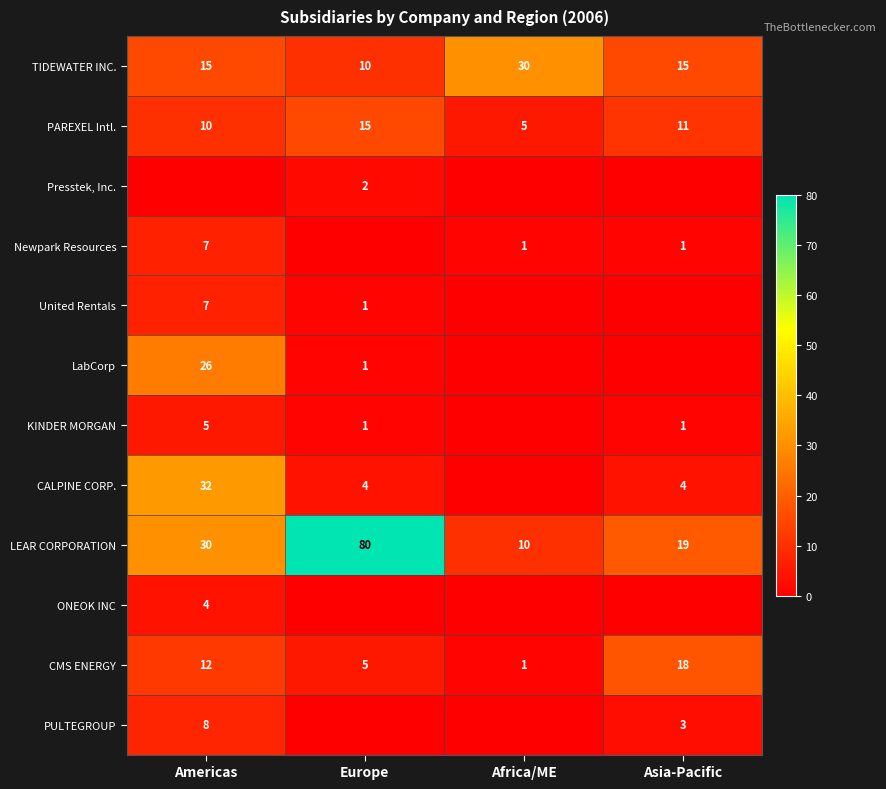

Where is LEAR CORPORATION nearest to the value 45?

Americas